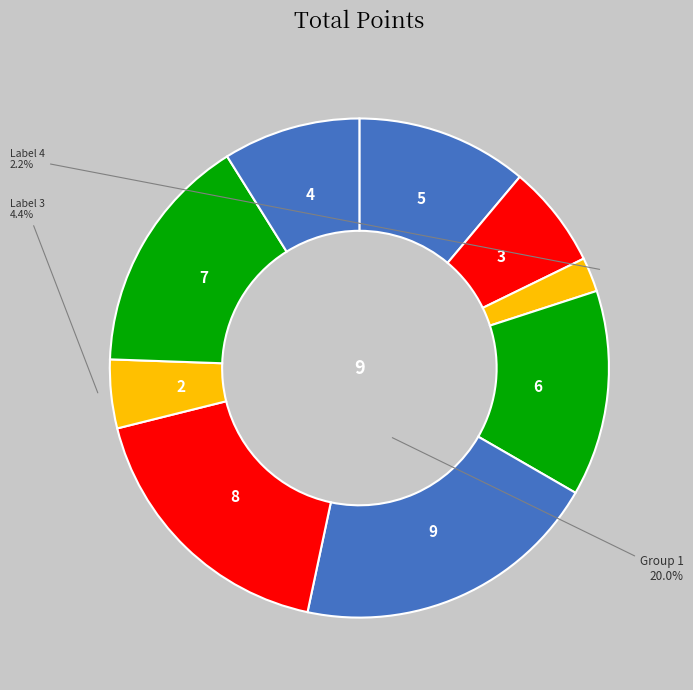

How many segments does this pie chart have?

9